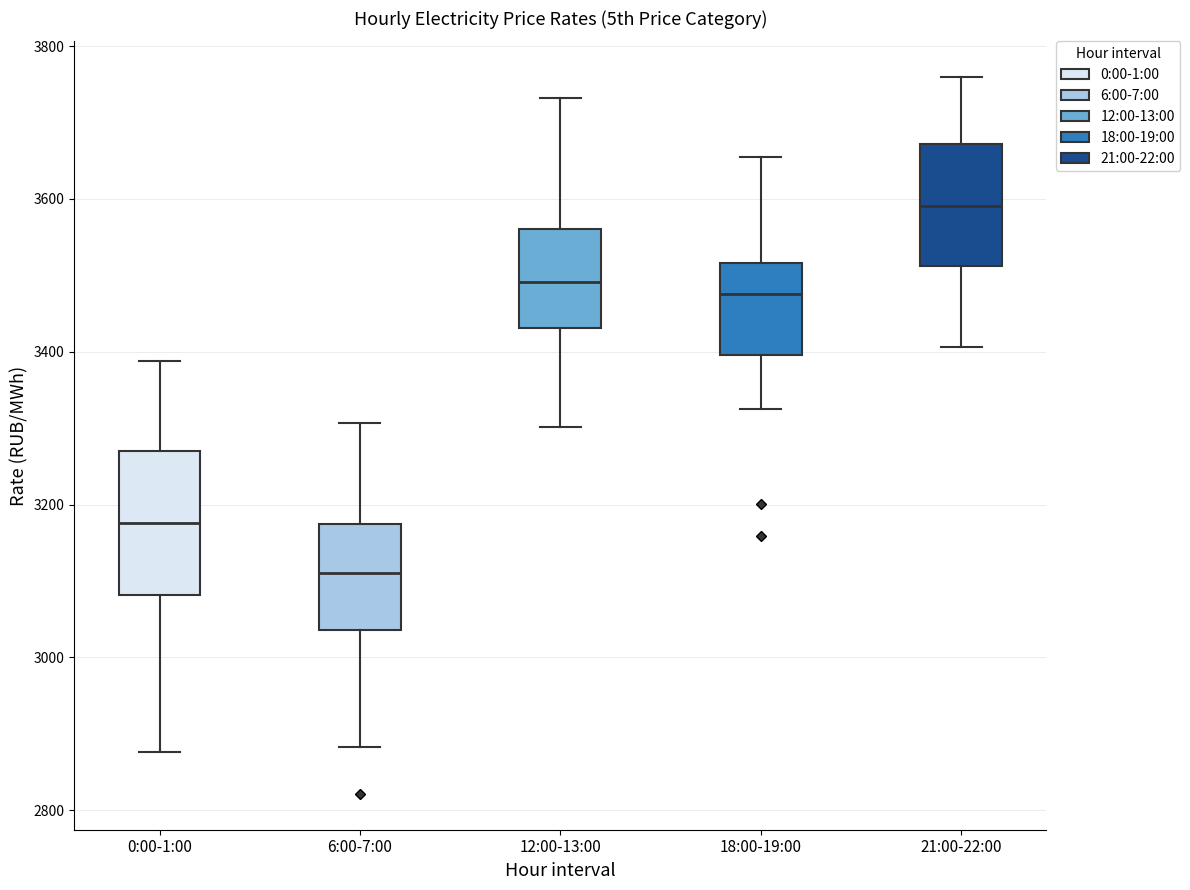

Which box's median line is the lowest?

6:00-7:00